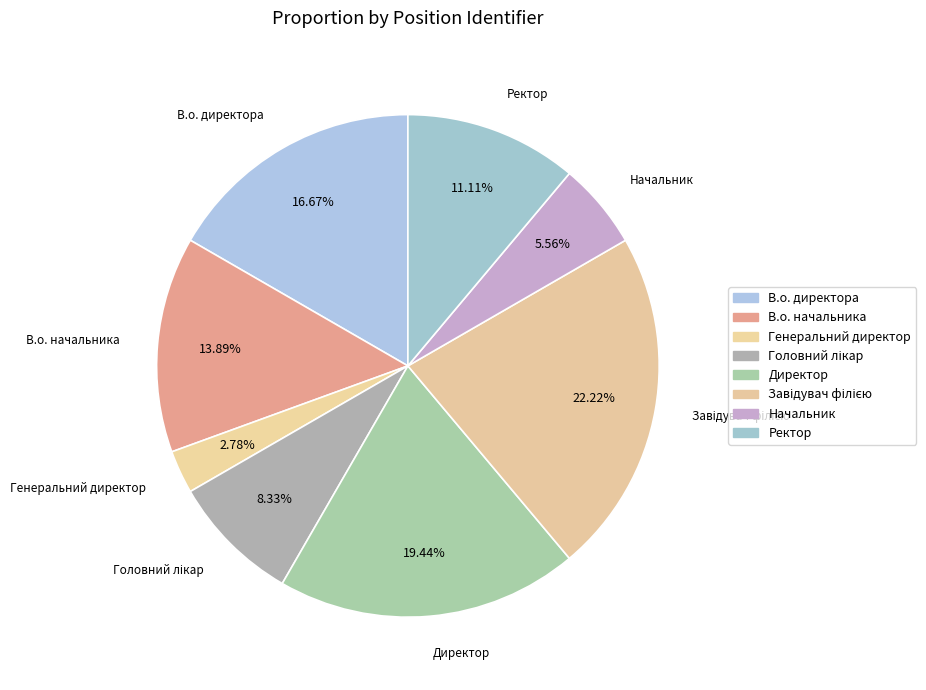

Rank the categories by value from highest to lowest.

Завідувач філією, Директор, В.о. директора, В.о. начальника, Ректор, Головний лікар, Начальник, Генеральний директор